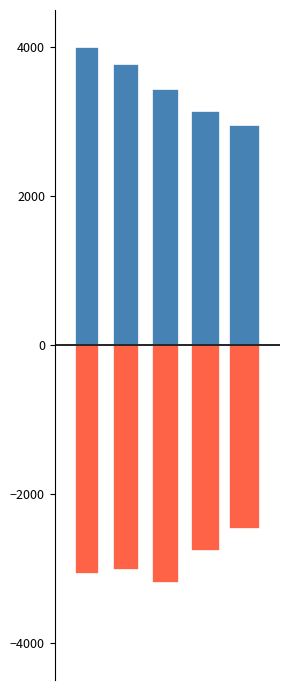

Is it true that Disalurkan equals 3924.8 at 4?

False